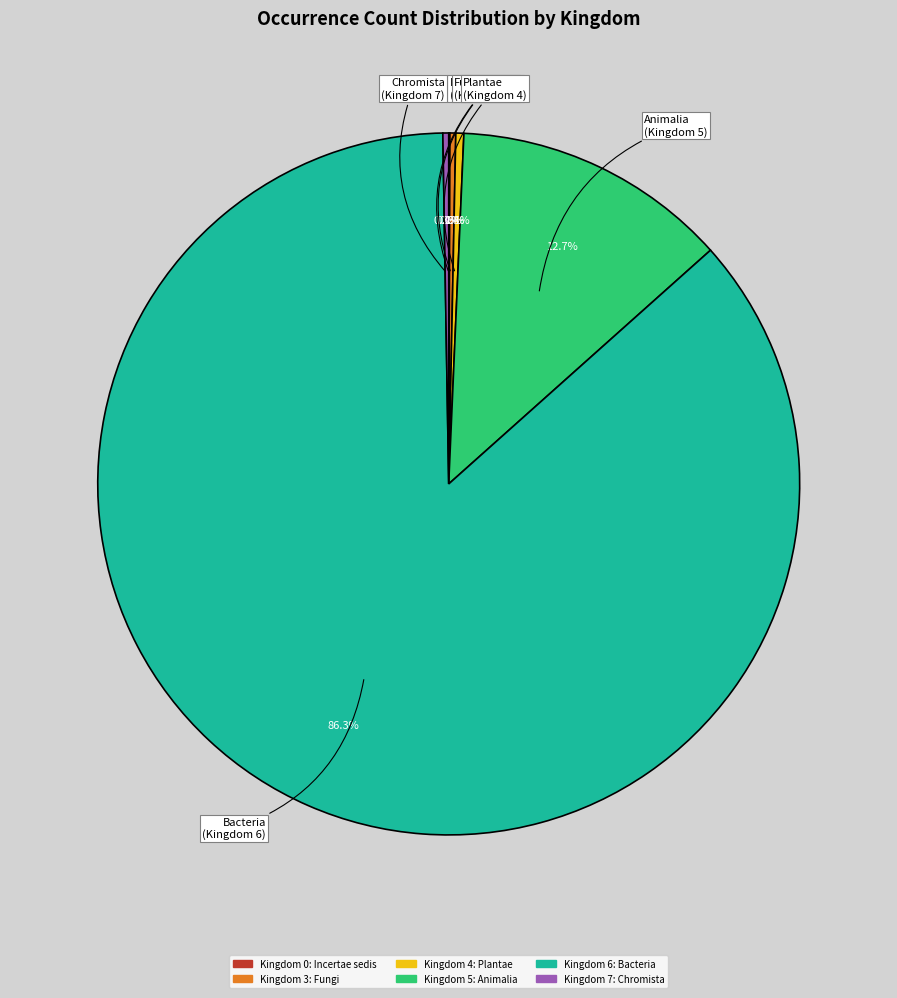

Does any single category account for the majority?

Yes